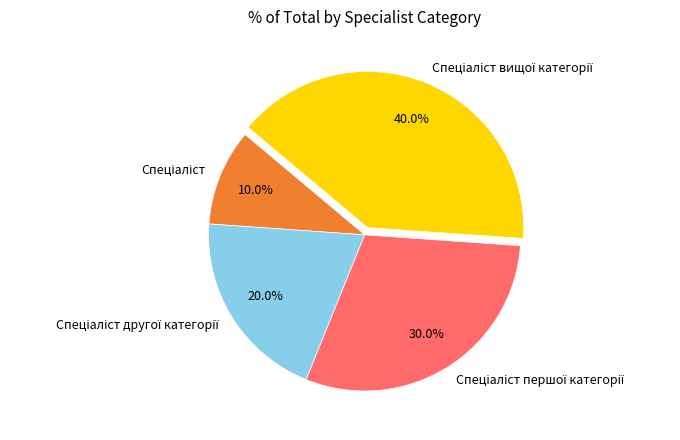

Is there any slice that represents more than half of the pie?

No